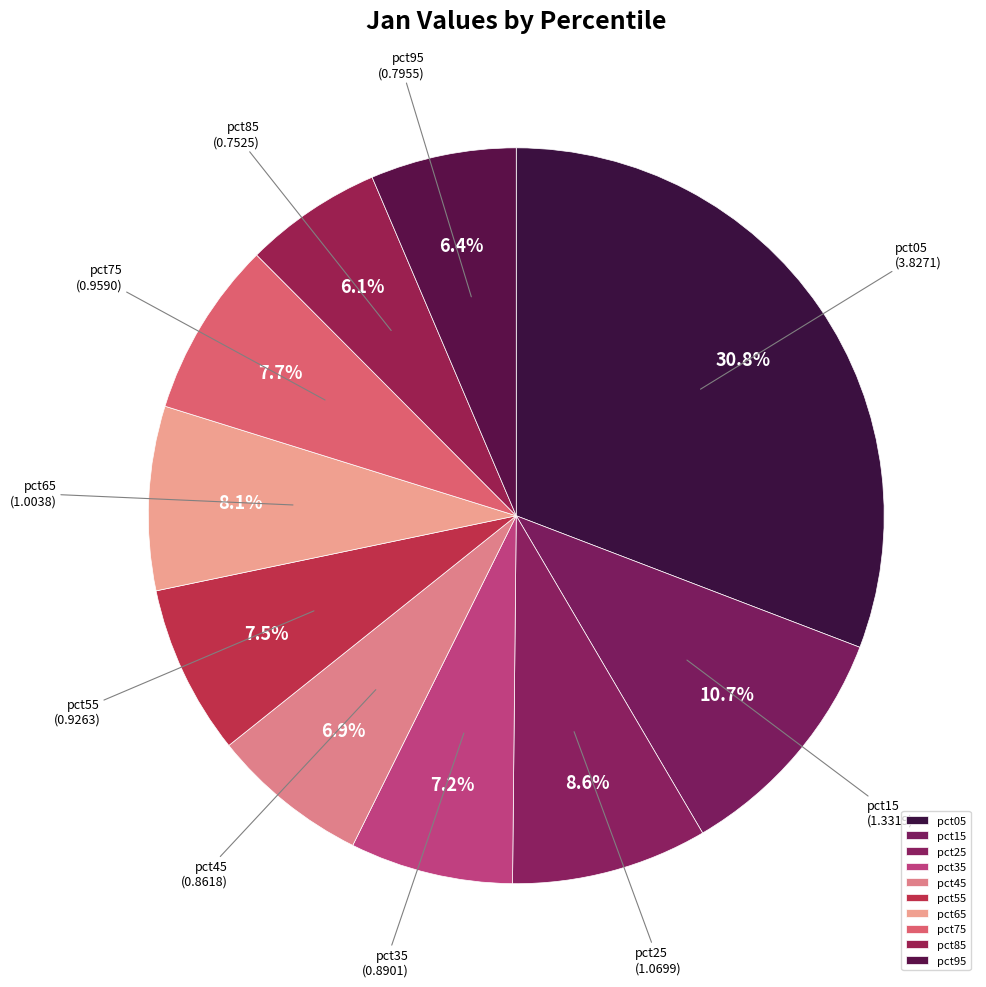

To the nearest percent, what is the combined percentage of pct85 and pct15?

17%